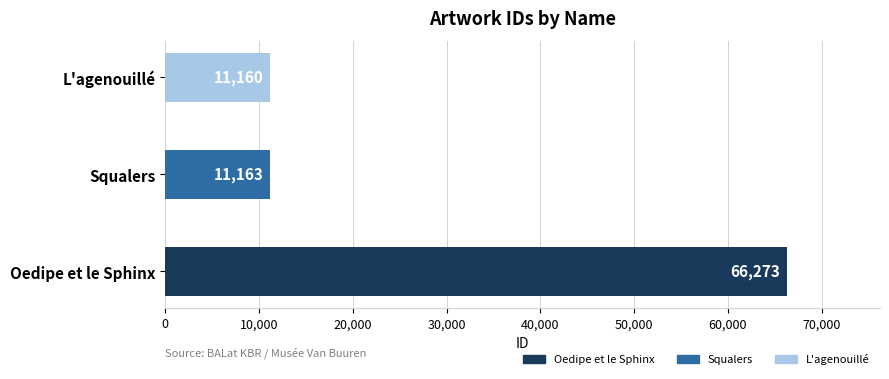

Reading bottom to top, extract all data points from this chart.

Oedipe et le Sphinx=66273	Squalers=11163	L'agenouillé=11160